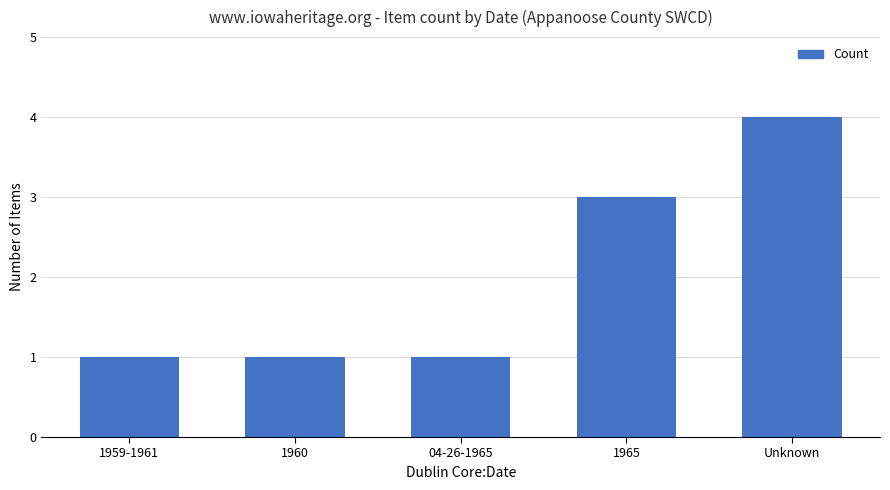

What is the greatest value displayed?

4